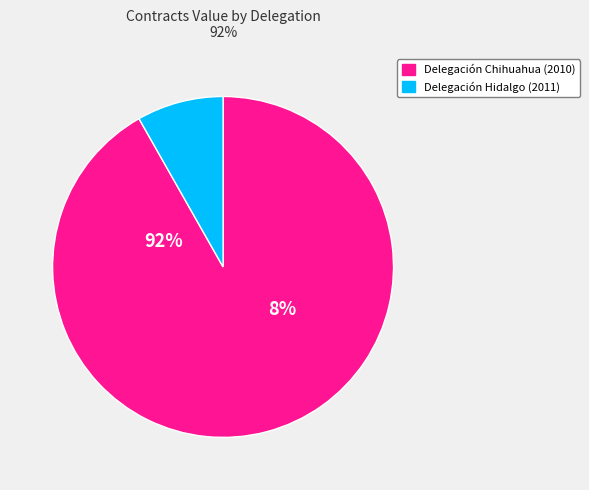

Count the number of slices in the pie.

2